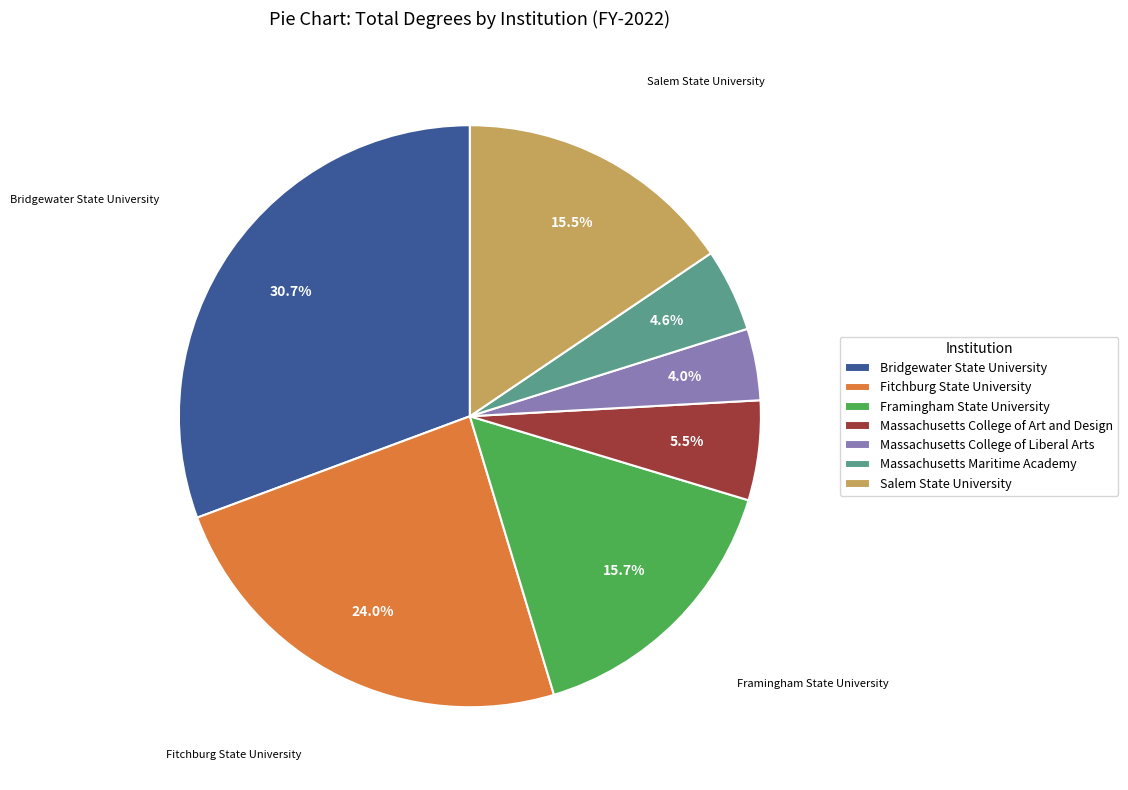

Does Framingham State University account for over 50% of the chart?

No